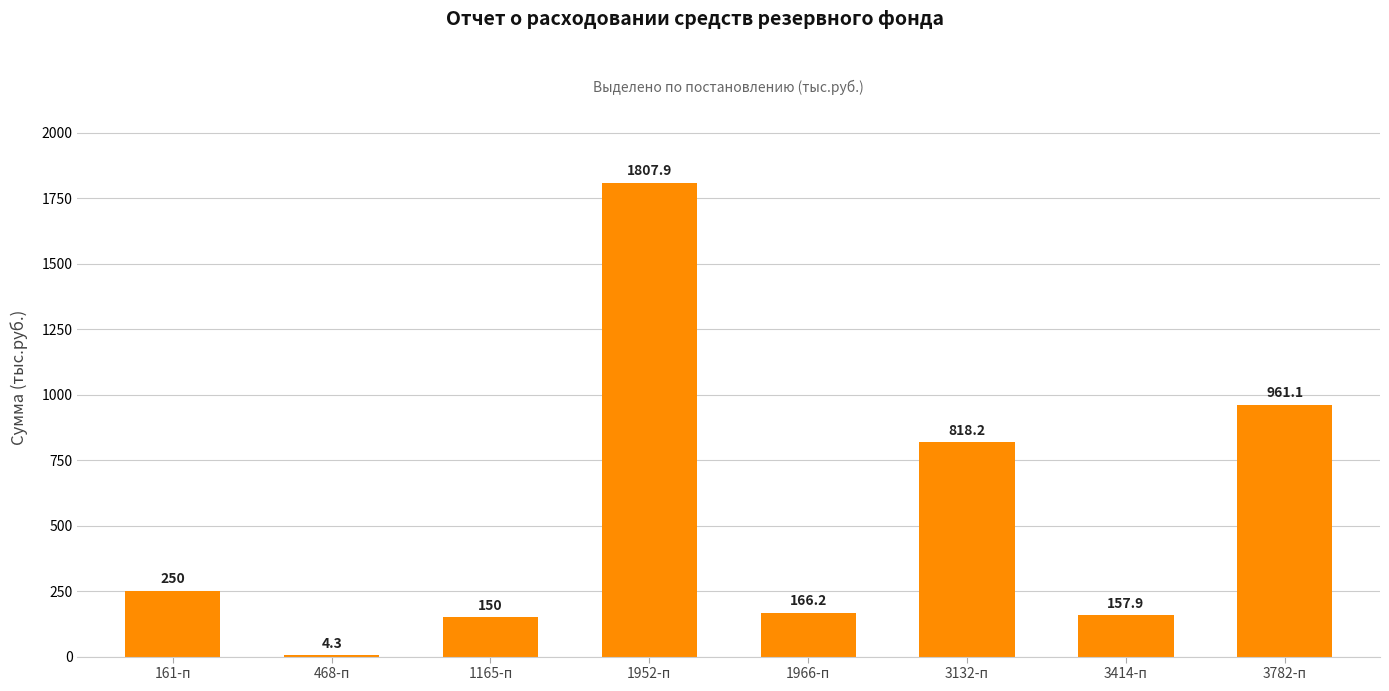

Which has a higher value, 3782-п or 1966-п?

3782-п